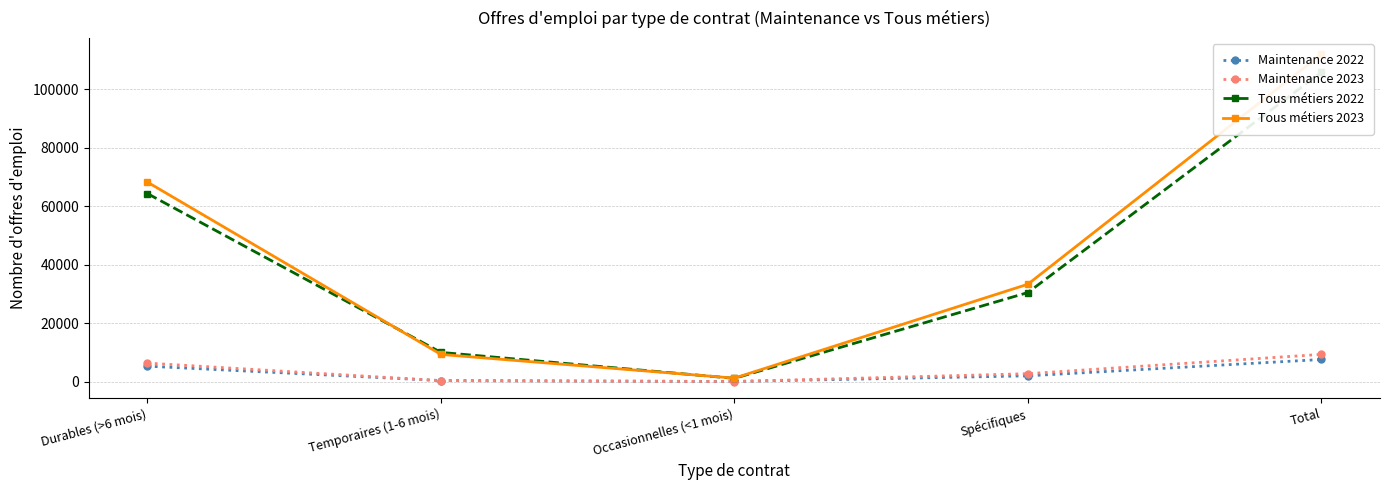

What is the sum of the Maintenance 2022 values at Spécifiques and Temporaires (1-6 mois)?

2275